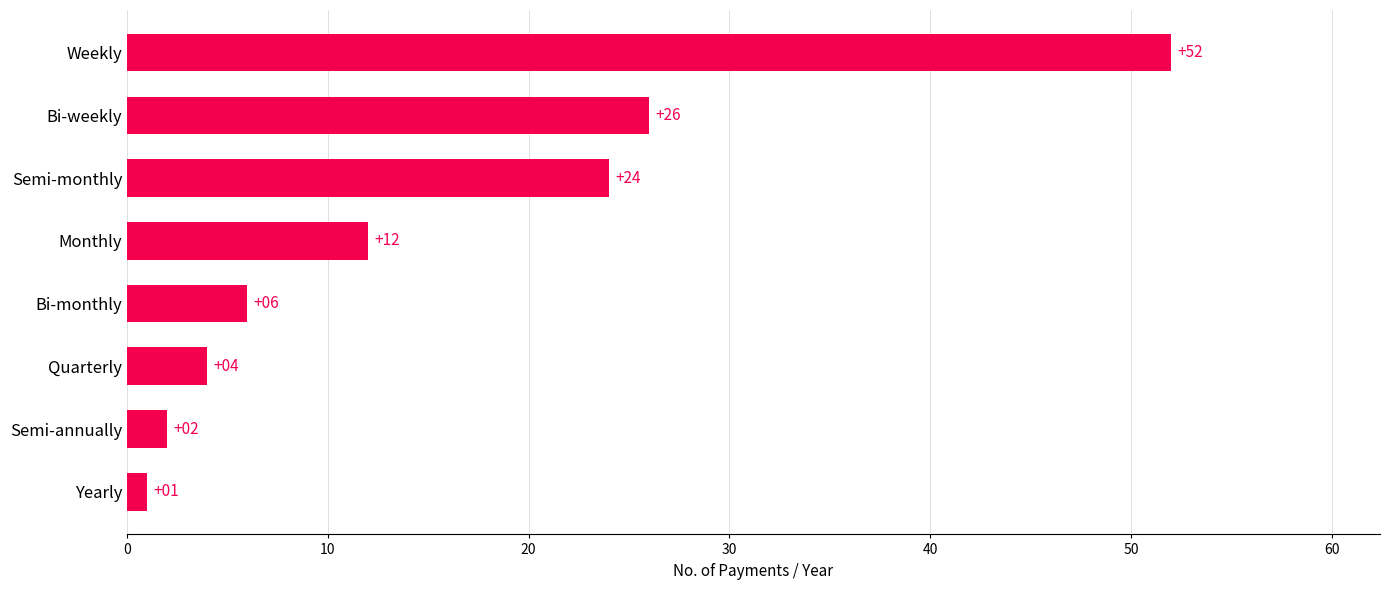

How many data points are less than 12?

4